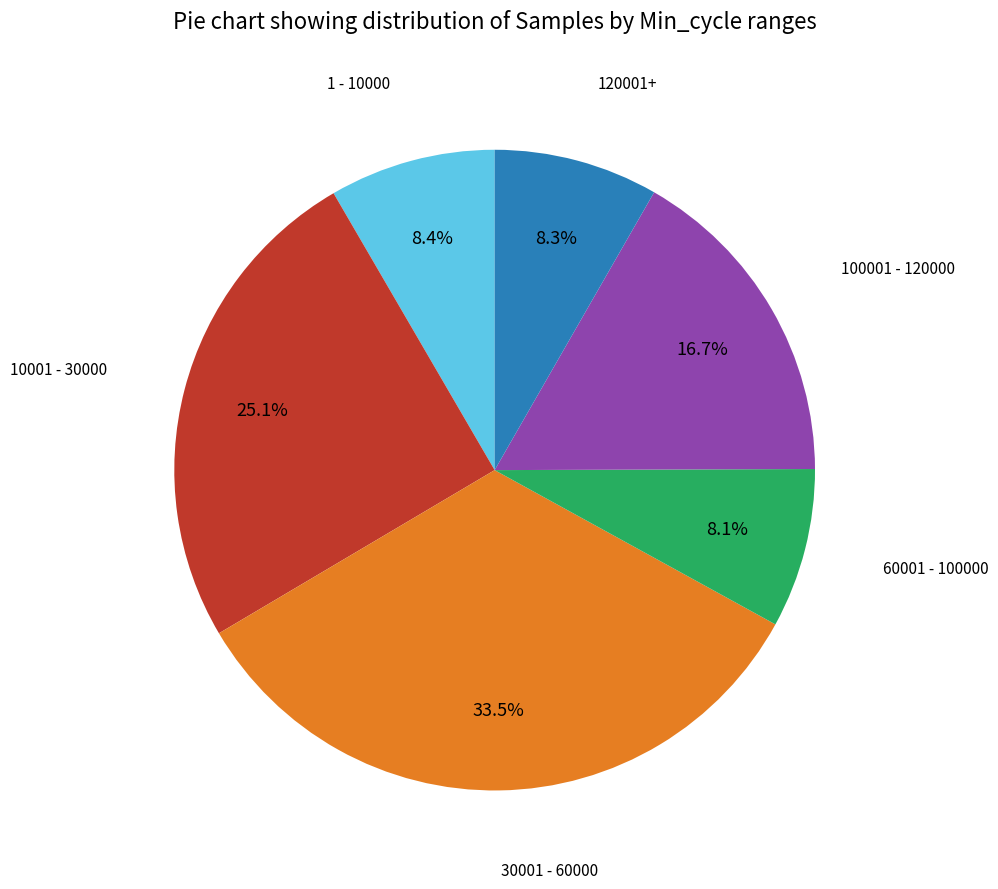

Which category has the biggest portion of the pie?

30001 - 60000